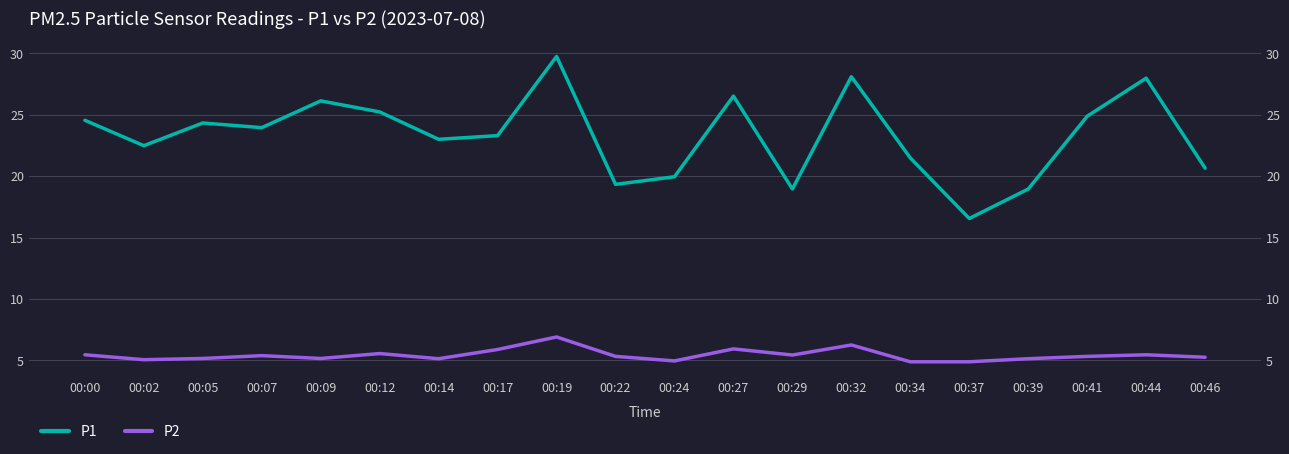

Is the value of P1 at 00:14 greater than the value of P2 at 00:05?

Yes